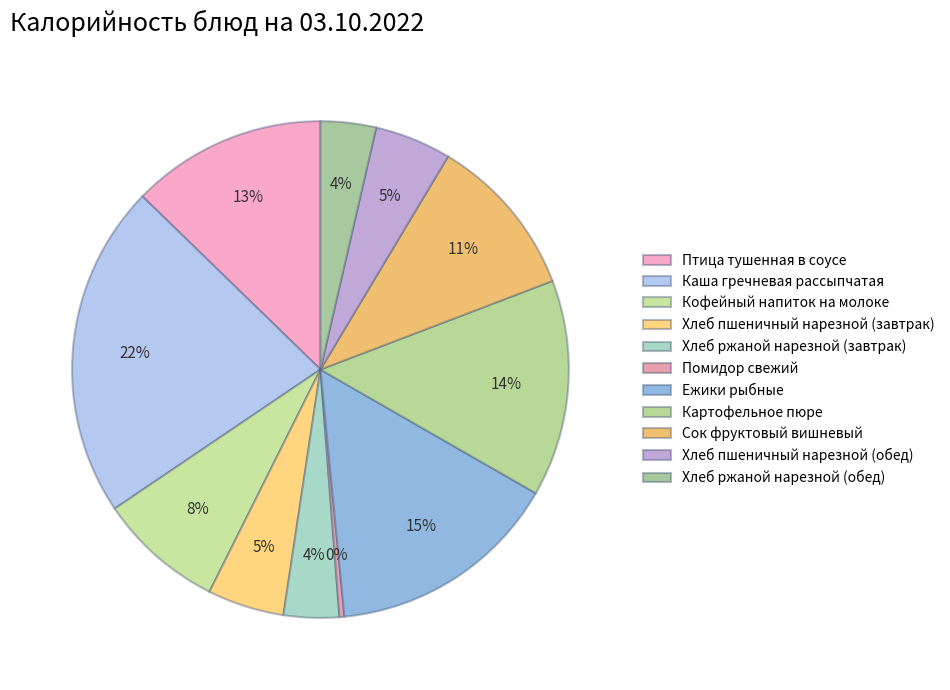

True or false: Ежики рыбные accounts for 3% of the total.

False